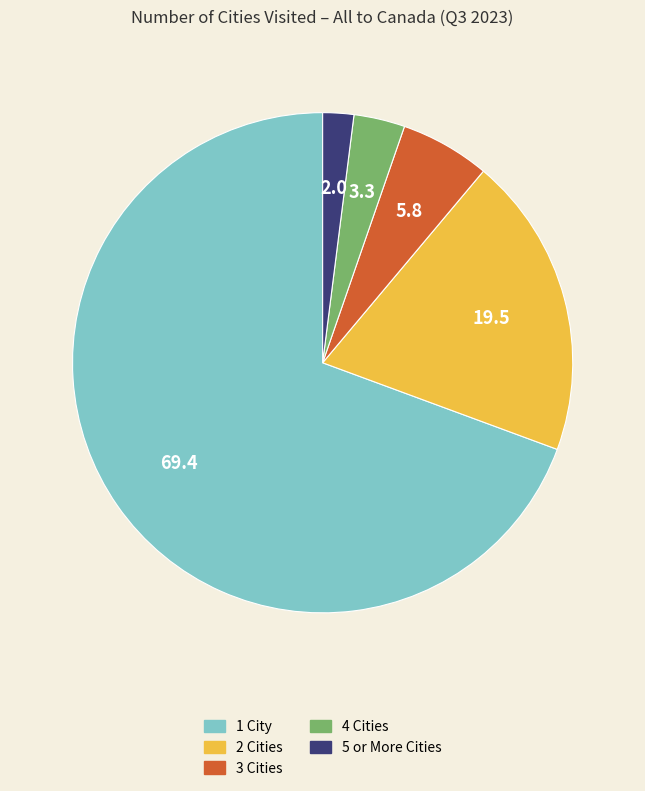

Which has a higher value, 5 or More Cities or 1 City?

1 City